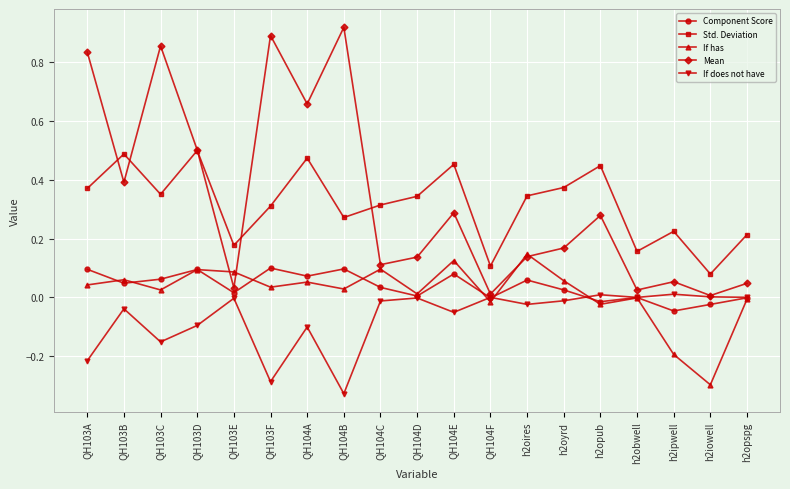

Where does the If has series first go above 0?

QH103A